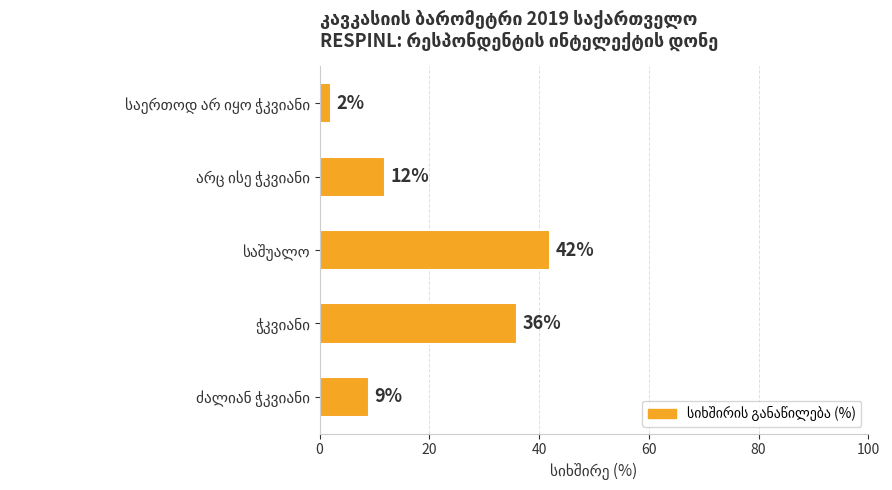

What is the difference between the maximum and minimum values?

40